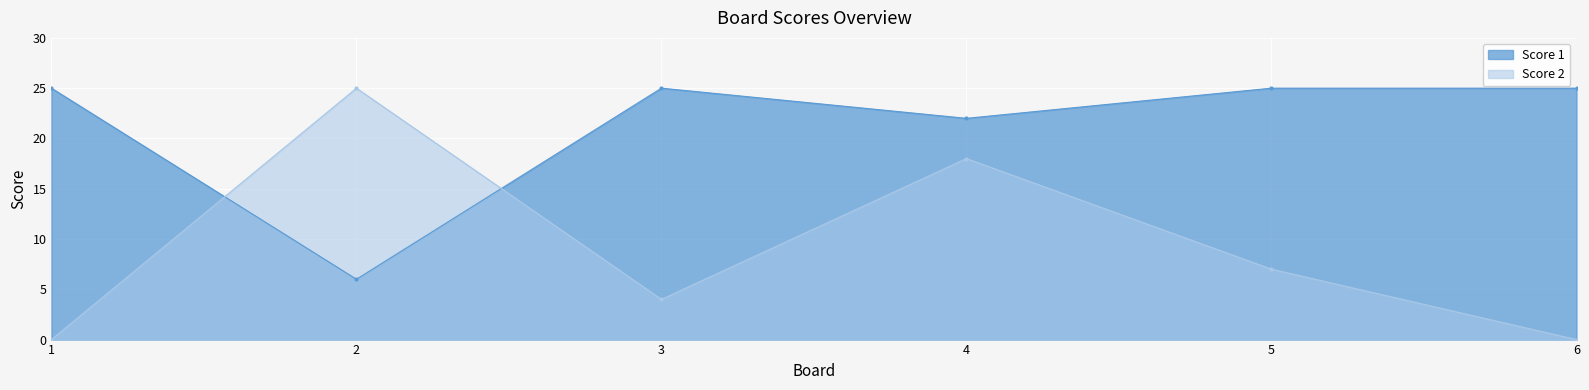

How many Score 1 values are between 22 and 25?

5